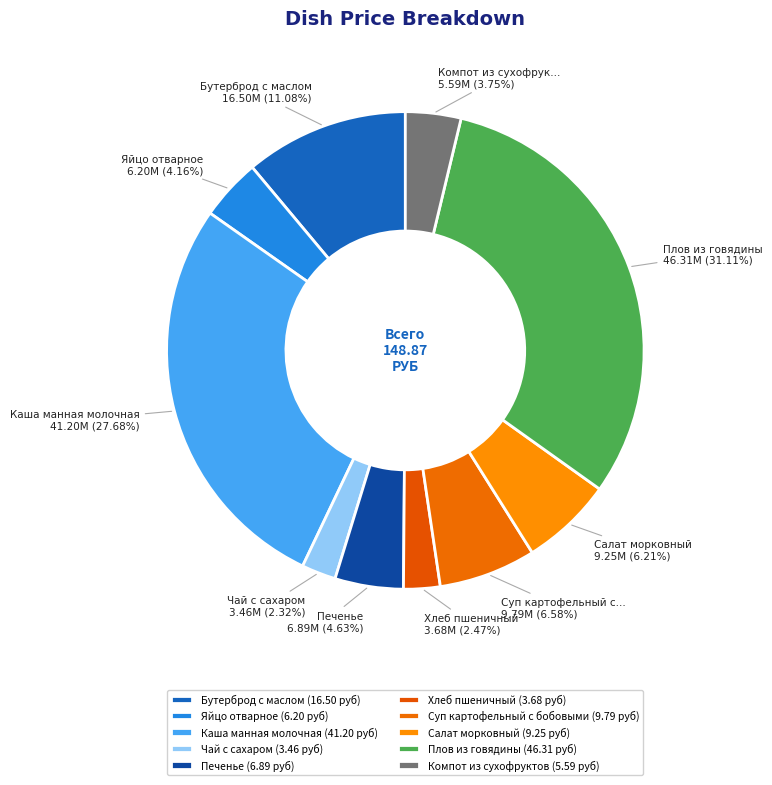

How many slices are in this pie chart?

10